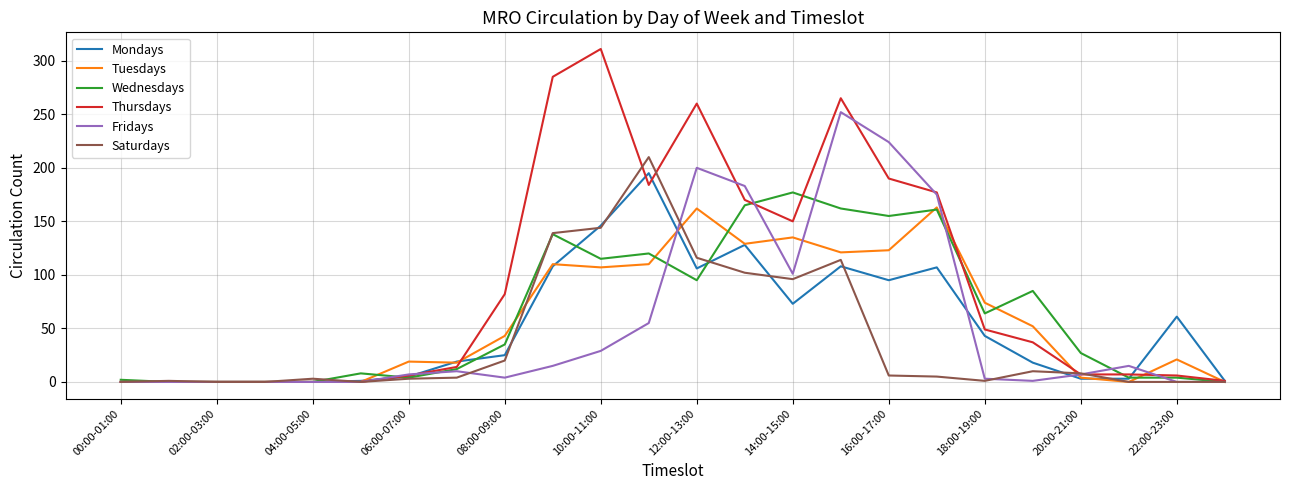

Rank the series by their maximum value, from lowest to highest.

Tuesdays, Wednesdays, Mondays, Saturdays, Fridays, Thursdays